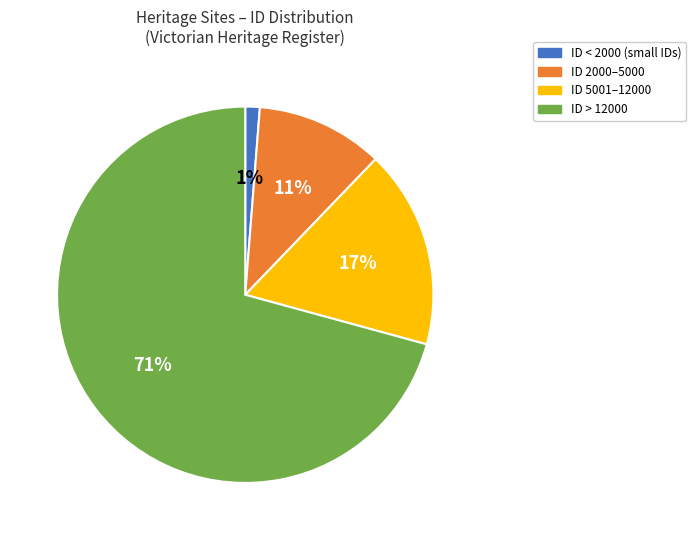

Which category has the biggest portion of the pie?

ID > 12000